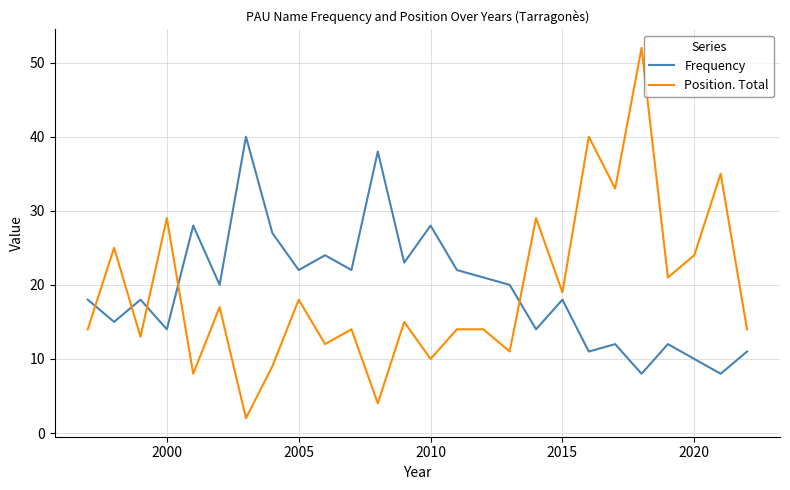

Which series ends up on top after the final intersection of Position. Total and Frequency?

Position. Total